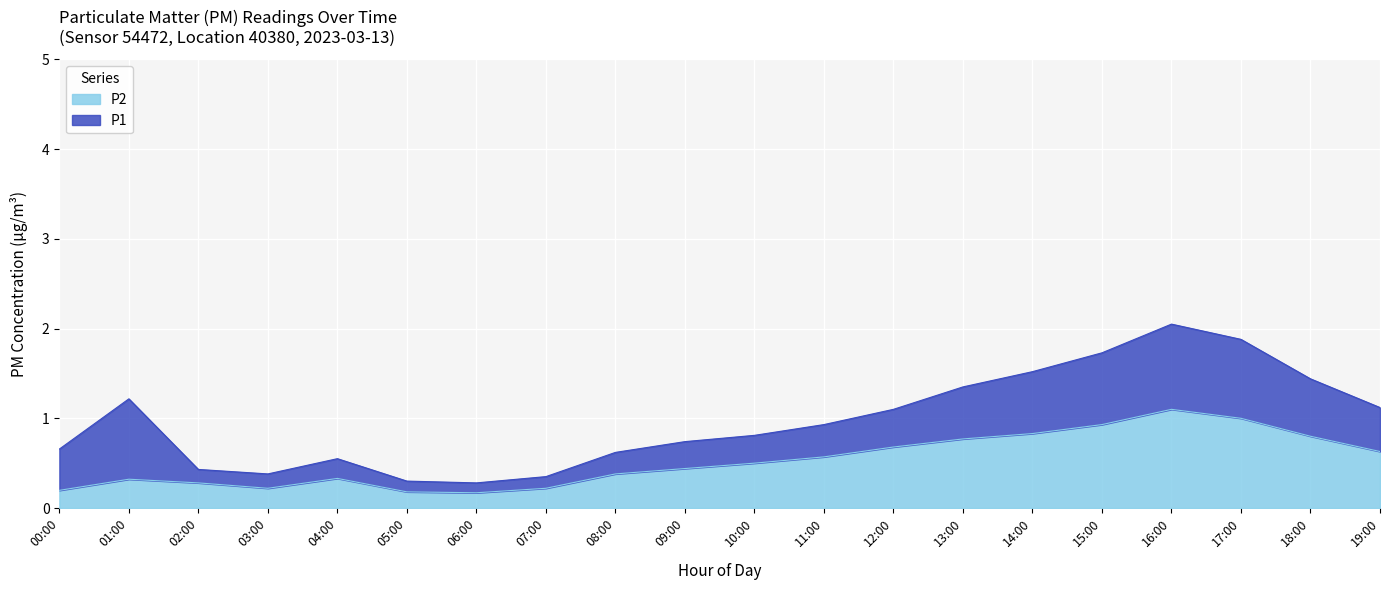

True or false: the data shows 0.2 at 06:00.

False